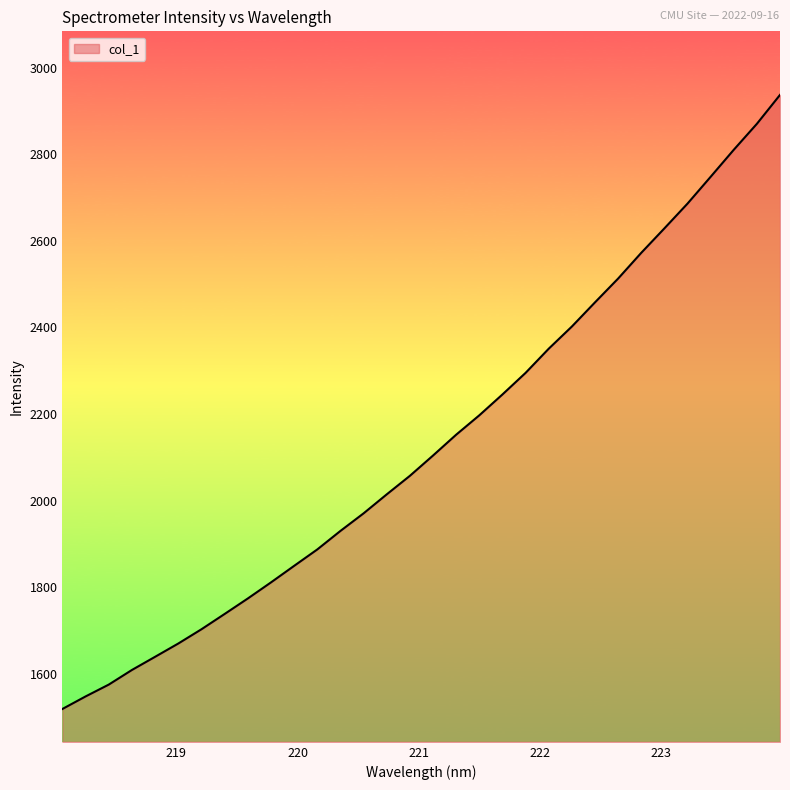

What is the smallest value displayed?

1518.7